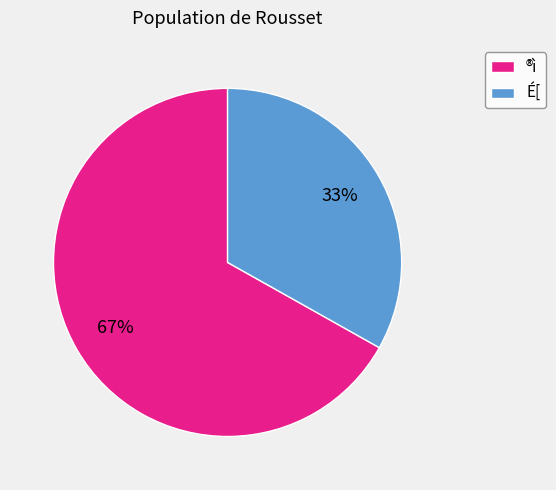

What is the smallest slice in the pie chart?

É[